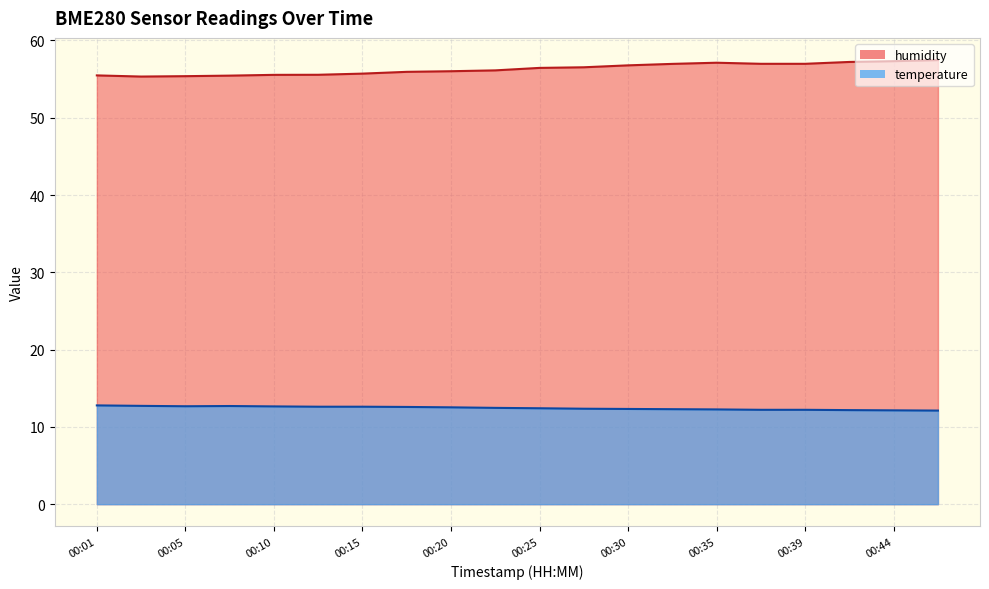

List the labels in order of temperature value, largest first.

00:01, 00:03, 00:08, 00:05, 00:10, 00:13, 00:15, 00:18, 00:20, 00:22, 00:25, 00:27, 00:30, 00:32, 00:35, 00:37, 00:39, 00:42, 00:44, 00:47